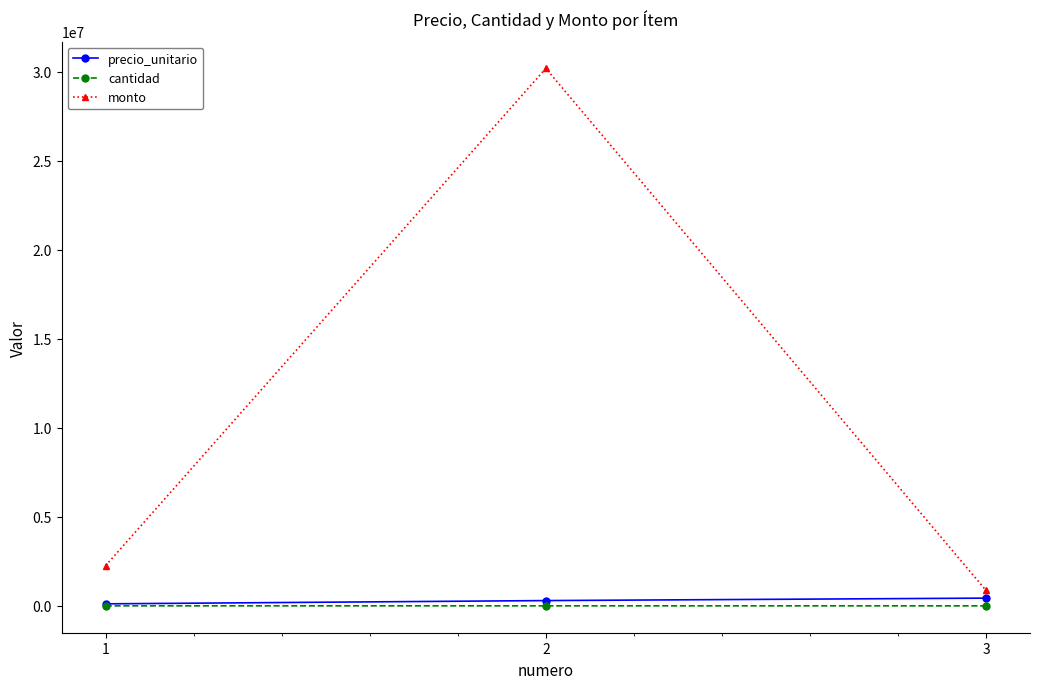

At which category is the sum across all series the highest?

2